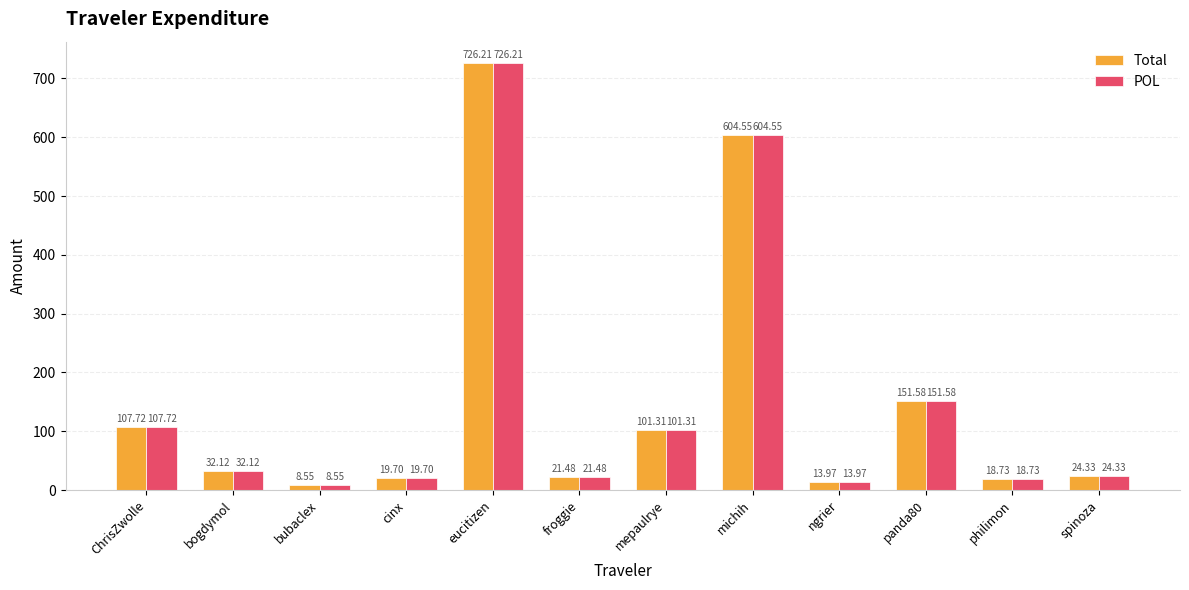

List the labels in order of POL value, smallest first.

bubaclex, ngrier, philimon, cinx, froggie, spinoza, bogdymol, mepaulrye, ChrisZwolle, panda80, michih, eucitizen